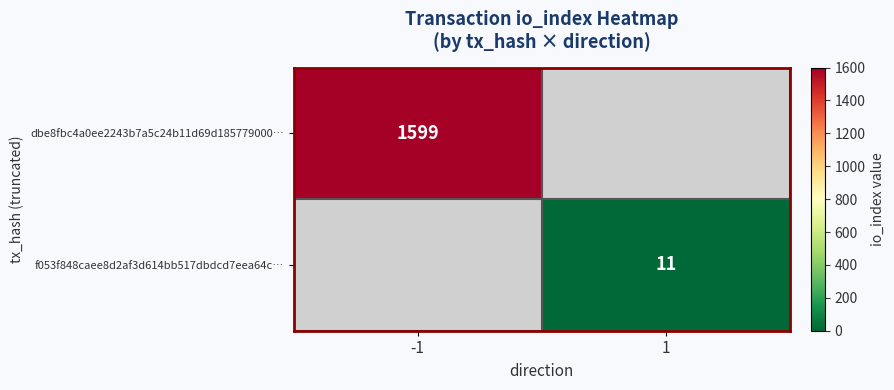

True or false: dbe8fbc4a0ee2243b7a5c24b11d69d185779000… has a value of 1599 at -1.

True